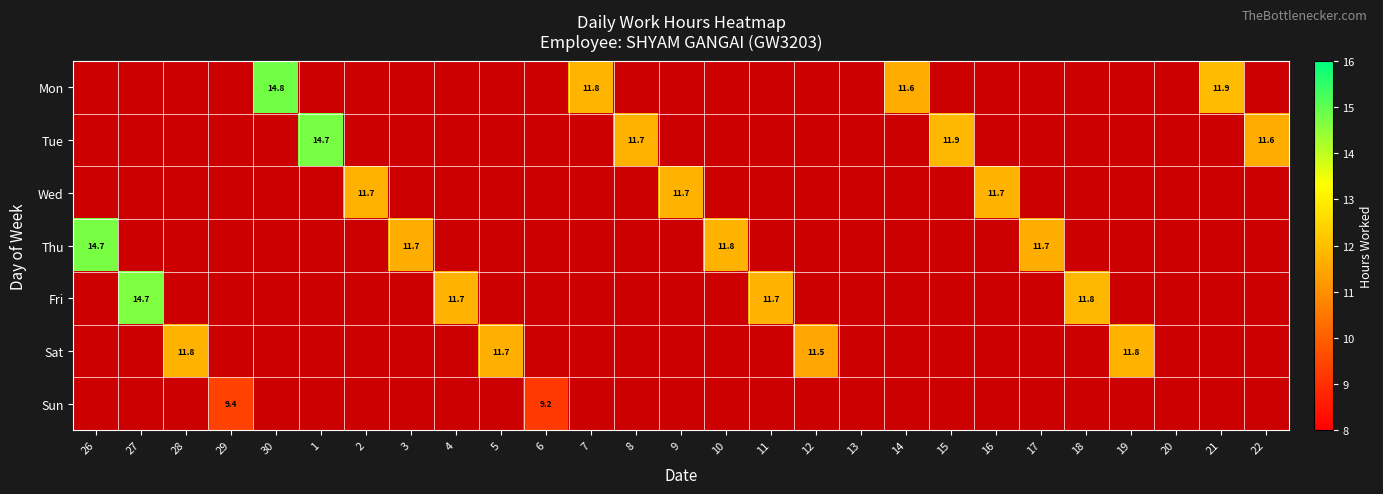

What is the total value across all series at 19?

11.8